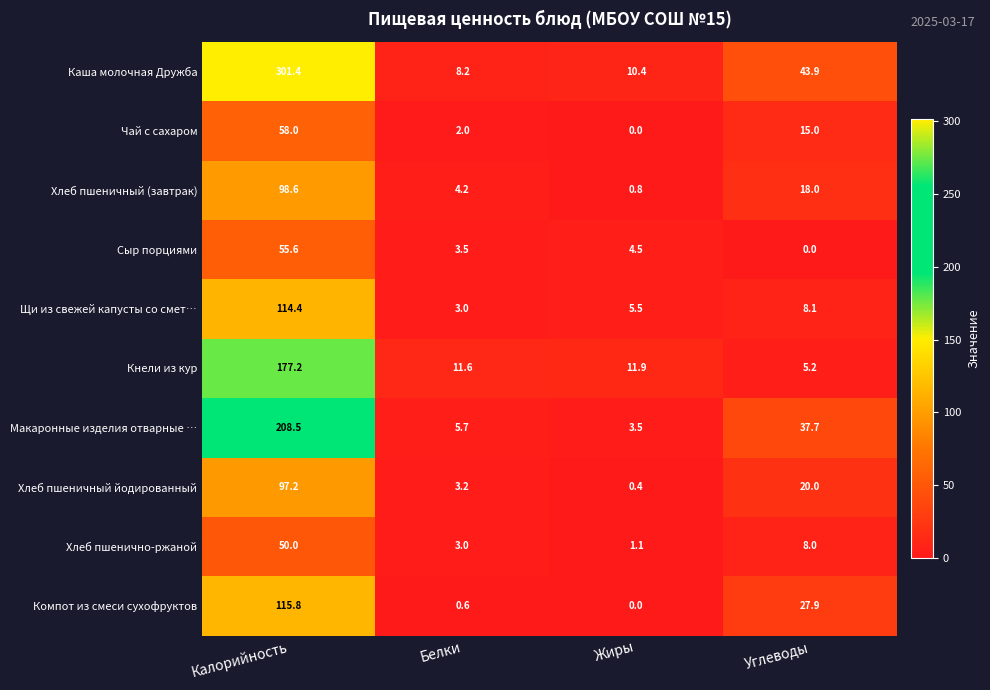

True or false: Хлеб пшенично-ржаной has a value of 3.0 at Белки.

True